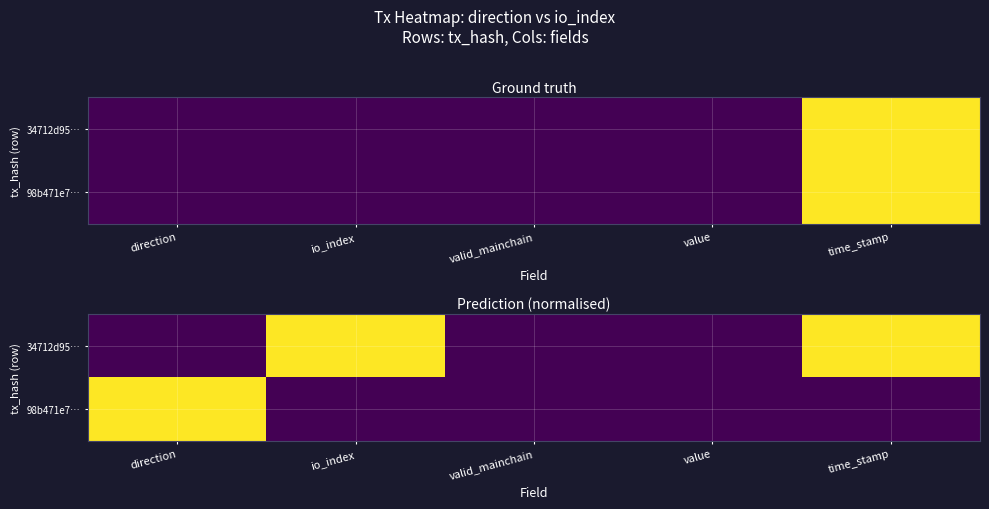

The 98b471e7… series shows -0.7 at io_index. True or false?

False